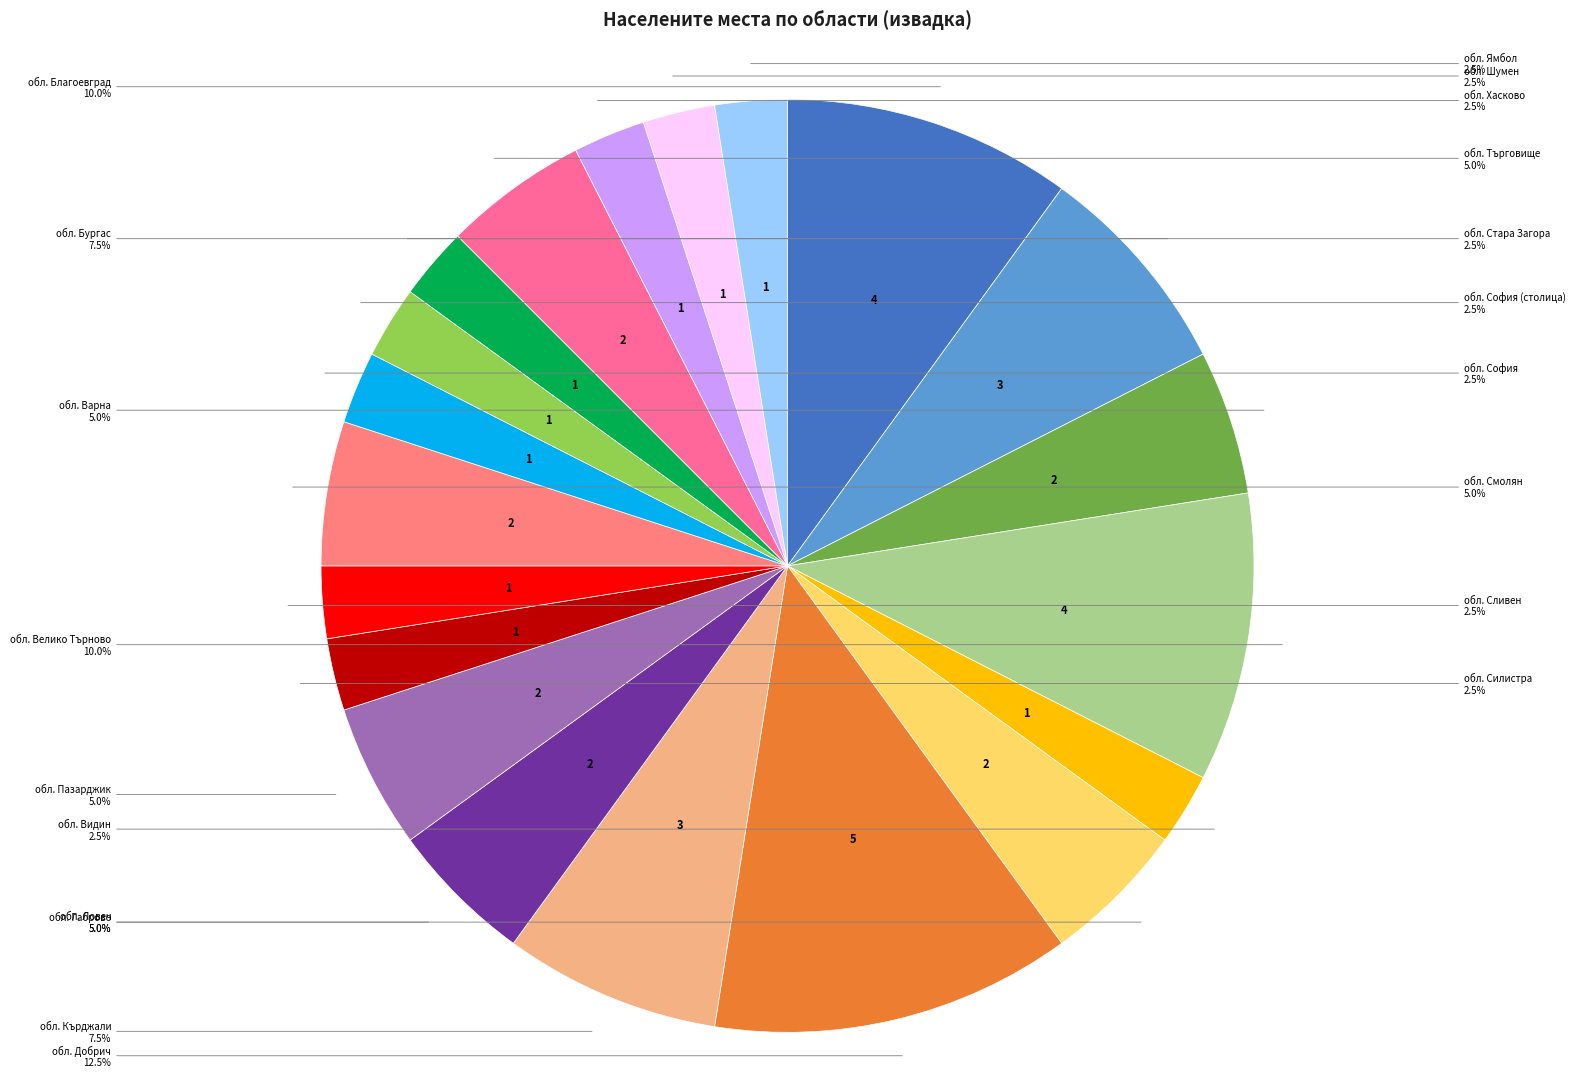

Approximately how many times larger is the value at обл. Ловеч compared to обл. Силистра?

2.0